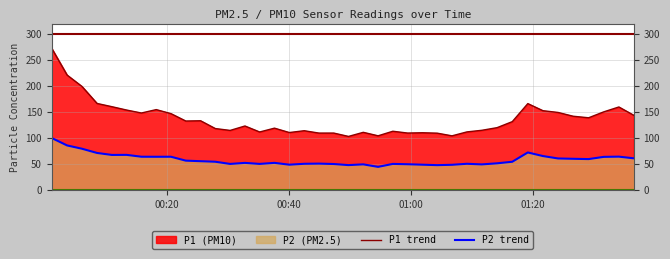

True or false: P1 trend and P2 trend cross at least once.

False